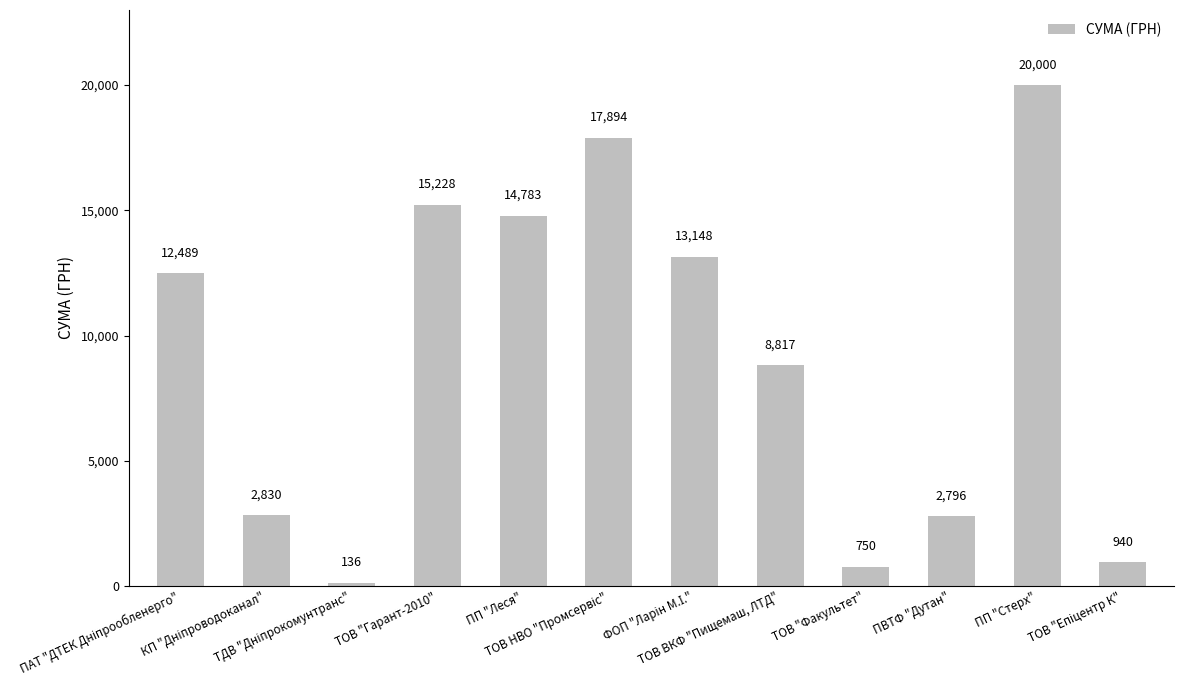

What is the average value?

9150.9